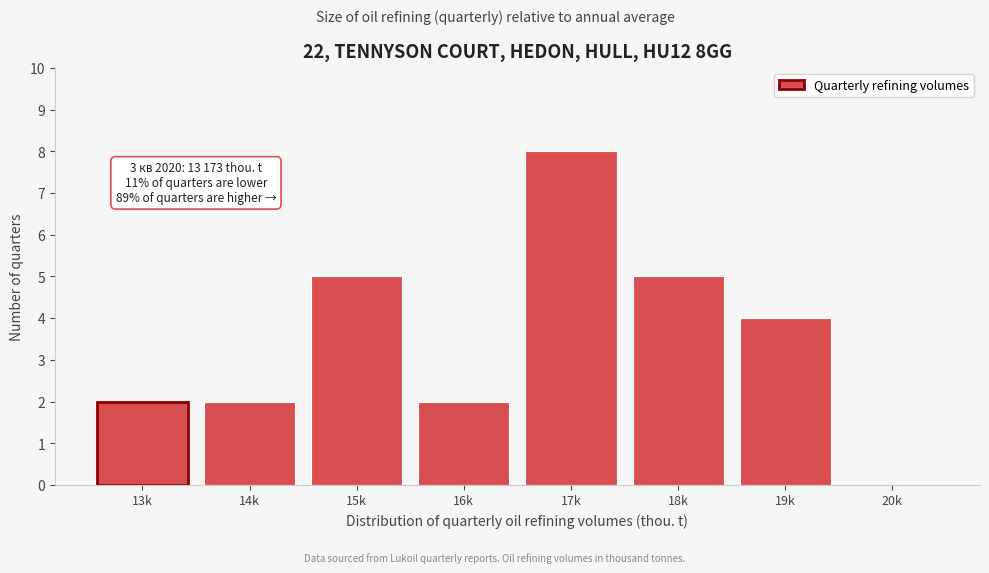

Reading left to right, what are all the values shown in this chart?

13k=2	14k=2	15k=5	16k=2	17k=8	18k=5	19k=4	20k=0